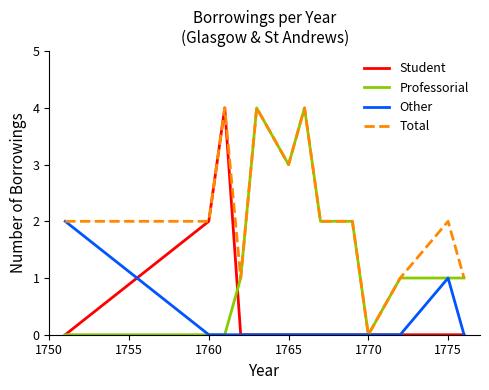

Which series has the largest total across all categories?

Total